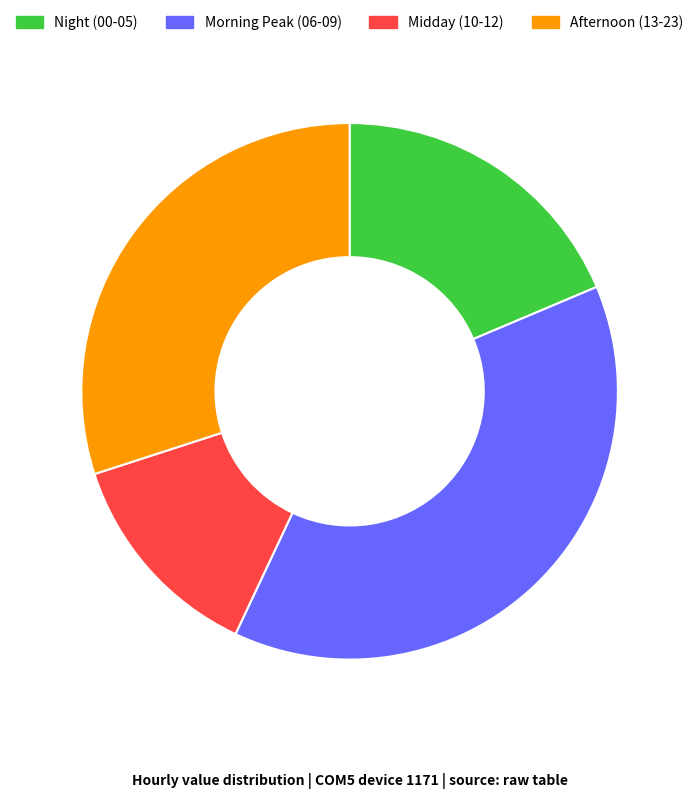

Is it true that Night (00-05) is 19% of the pie?

True